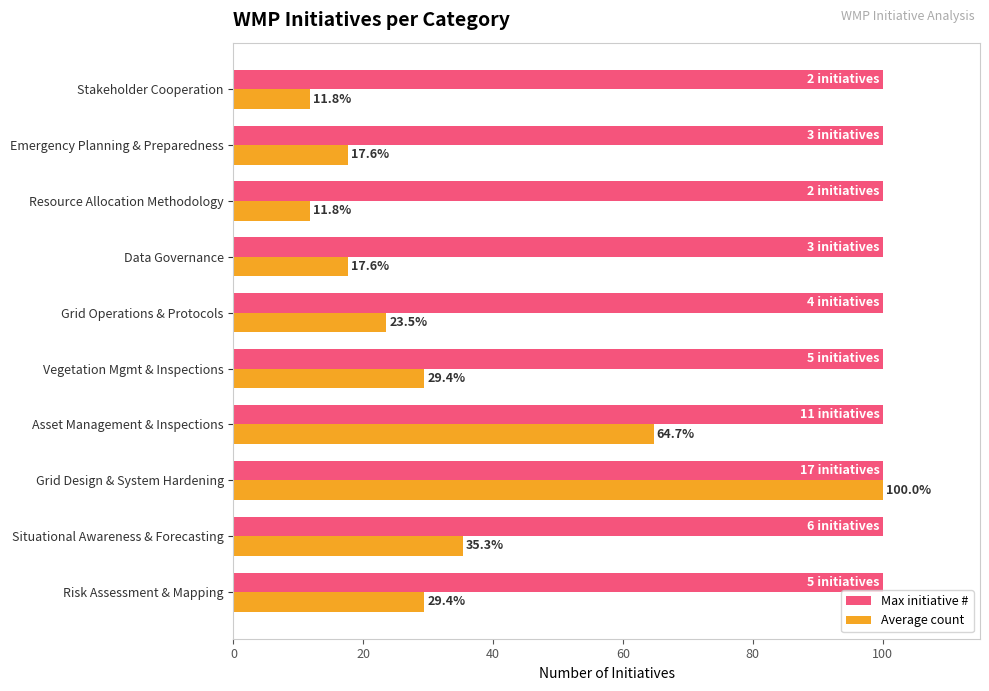

Rank the series by their average value, from highest to lowest.

Max initiative #, Average count